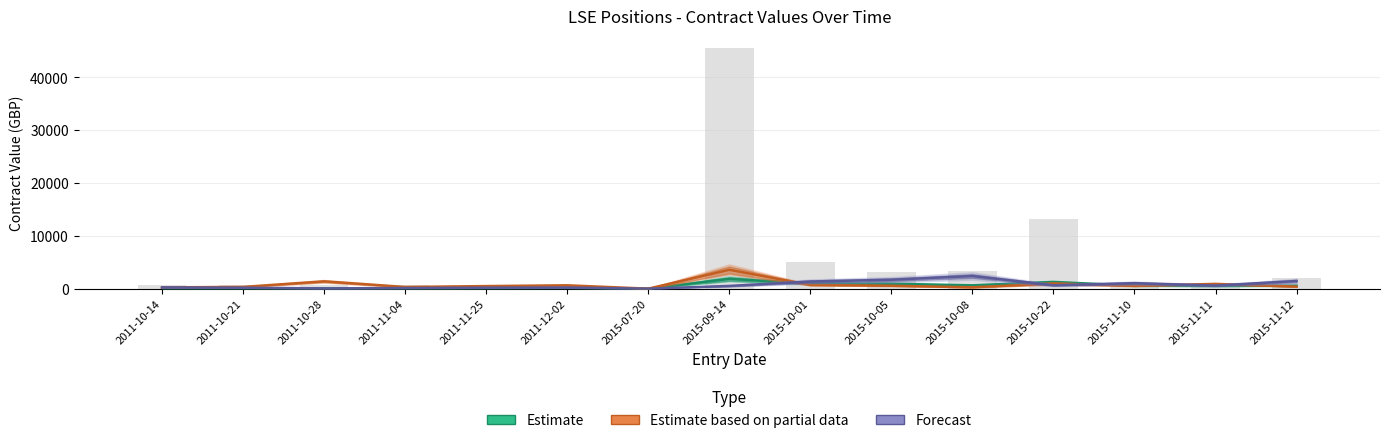

What is the maximum value shown in the chart?

45522.9